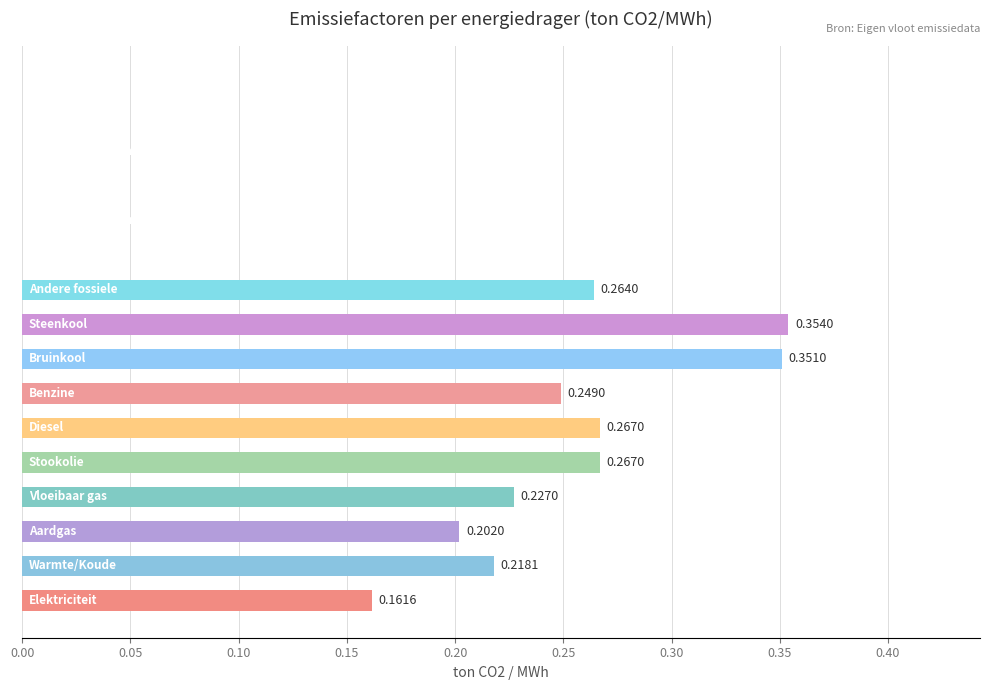

What is the sum of all values?

2.6